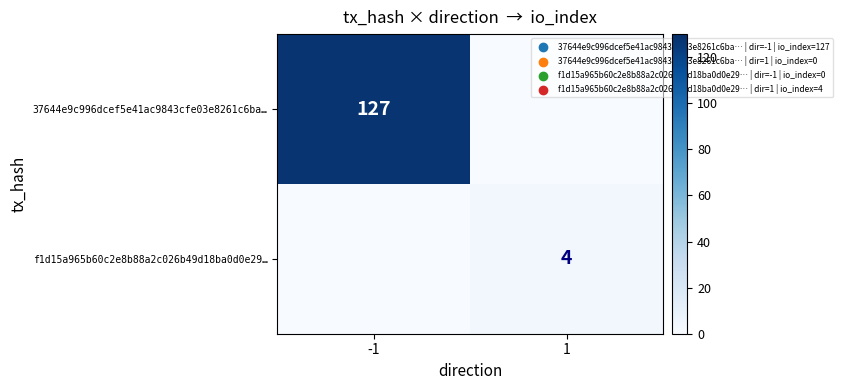

Is it true that f1d15a965b60c2e8b88a2c026b49d18ba0d0e29… equals 4 at 1?

True